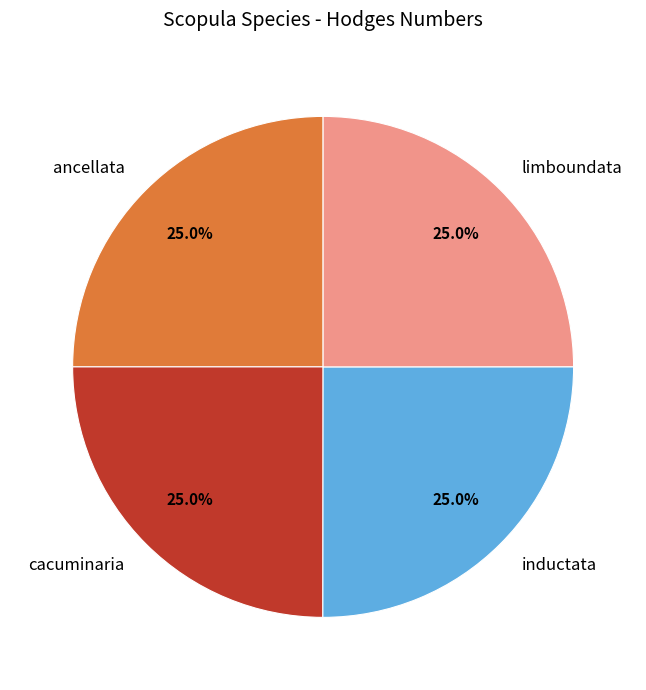

Is there any slice that represents more than half of the pie?

No